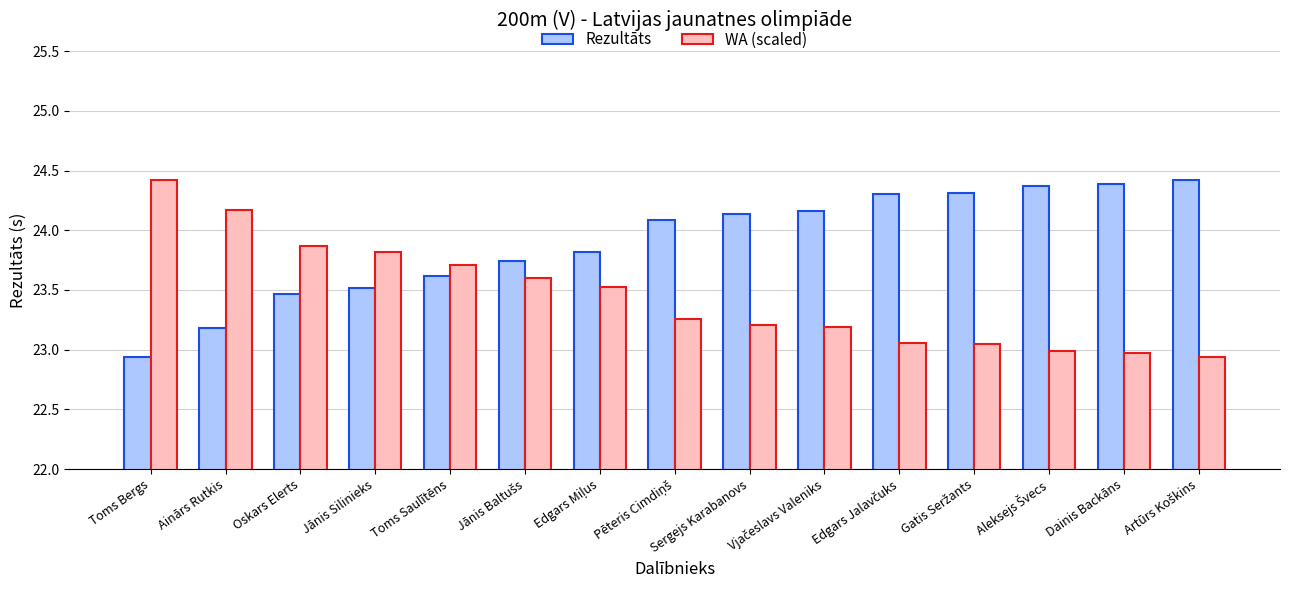

List the series in order of their overall mean, highest first.

Rezultāts, WA (scaled)